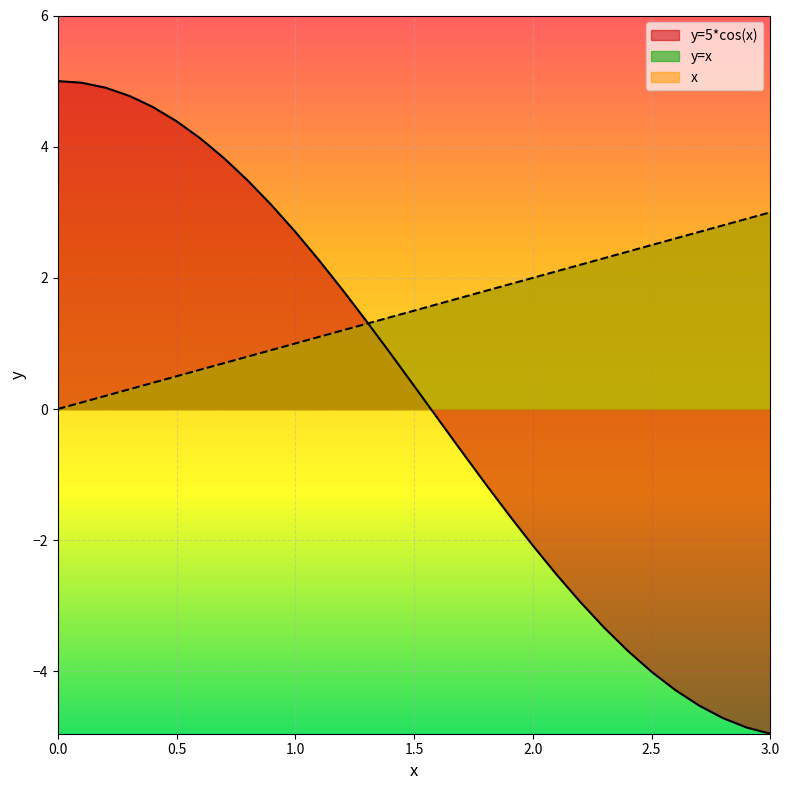

List the labels in order of x value, largest first.

3.0, 2.9, 2.8, 2.7, 2.6, 2.5, 2.4, 2.3, 2.2, 2.1, 2.0, 1.9, 1.8, 1.7, 1.6, 1.5, 1.4, 1.3, 1.2, 1.1, 1.0, 0.9, 0.8, 0.7, 0.6, 0.5, 0.4, 0.3, 0.2, 0.1, 0.0